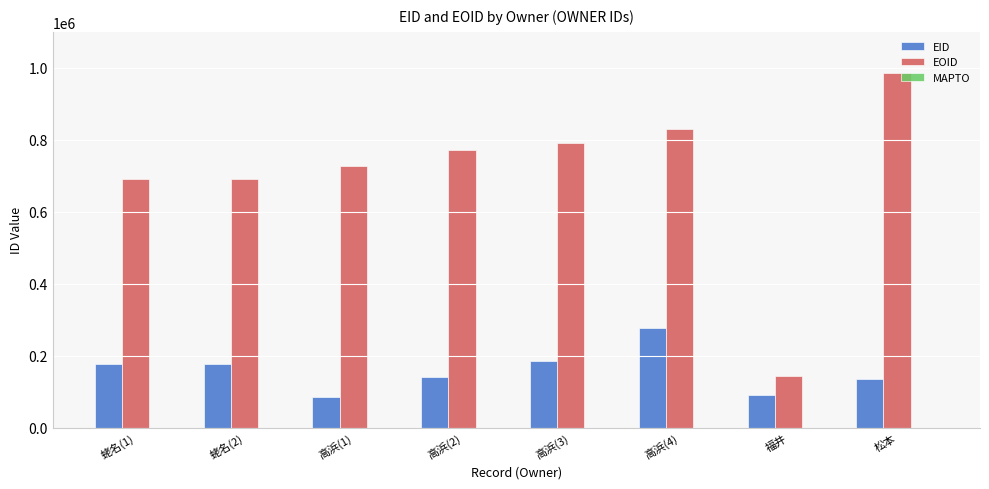

The value of EID at 高浜(3) is 185214. True or false?

True